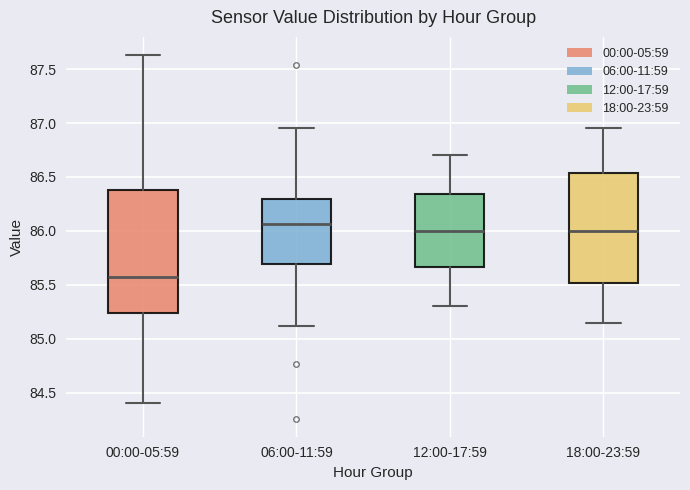

Which box has the lowest median line?

00:00-05:59